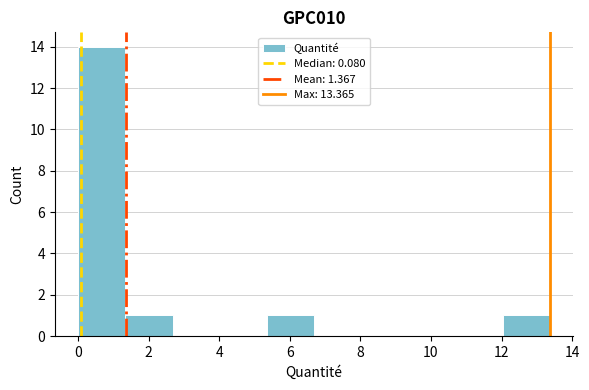

Reading left to right, transcribe this chart: for each bar, give the range it covers on the x-axis and its height. Neither the bar edges nor the heights are printed on the chart, so give them approximately, as read against the axes.

0.0 to 1.4: 14
1.4 to 2.6: 1
2.6 to 4.0: 0
4.0 to 5.4: 0
5.4 to 6.6: 1
6.6 to 8.0: 0
8.0 to 9.4: 0
9.4 to 10.6: 0
10.6 to 12.0: 0
12.0 to 13.4: 1